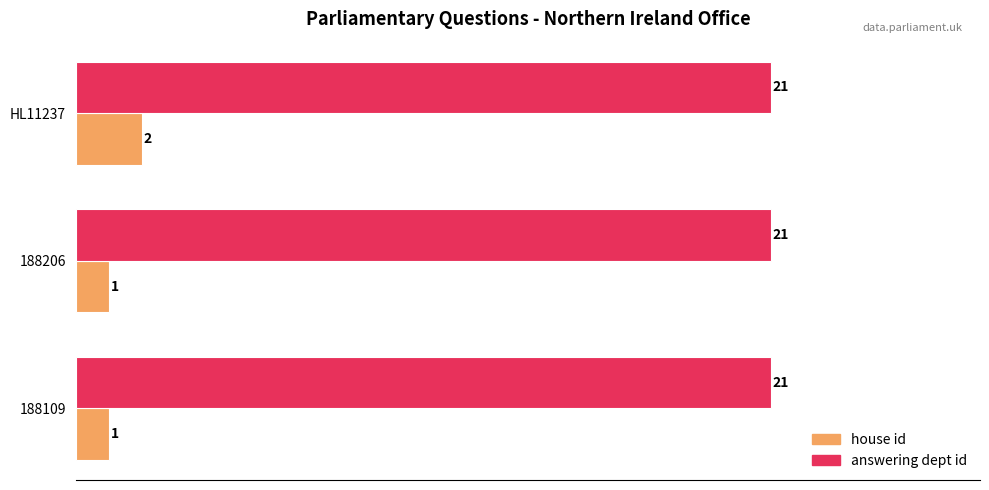

At 188109, list the series in order from smallest to largest.

house id, answering dept id